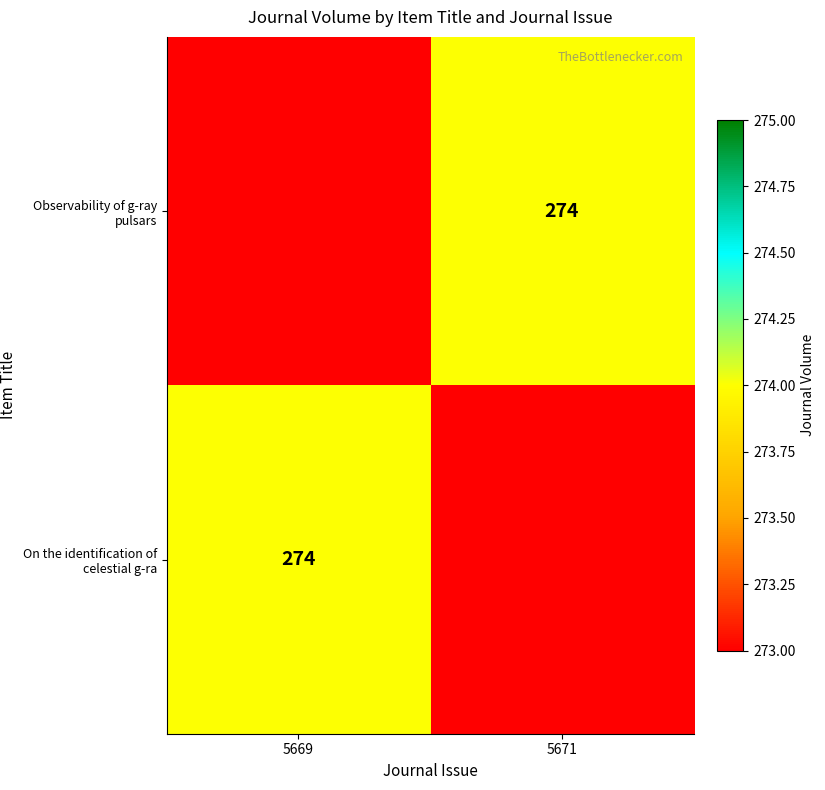

What is the greatest value displayed?

274.0